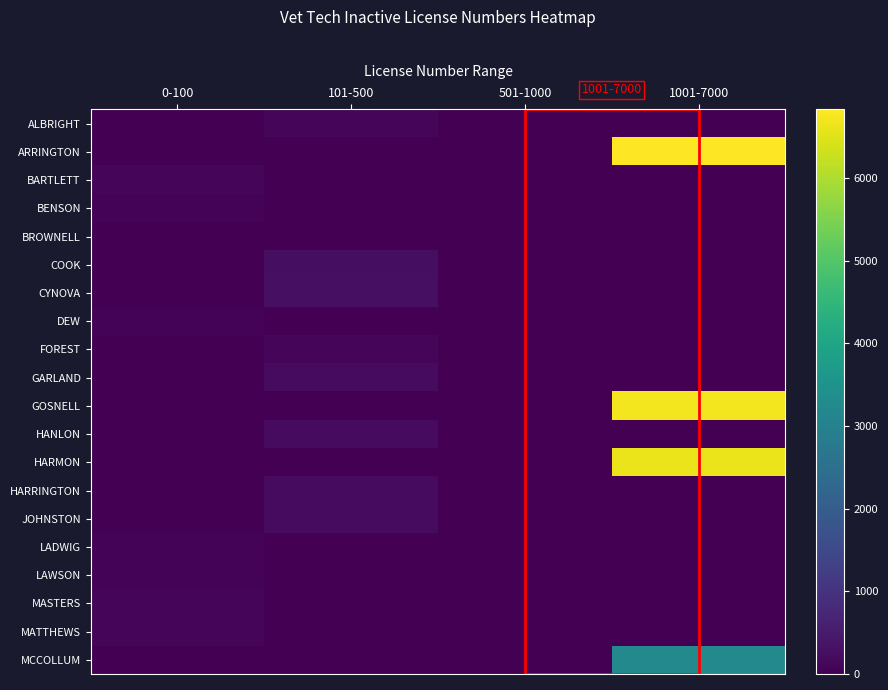

At how many categories does at least one series exceed 2686?

1